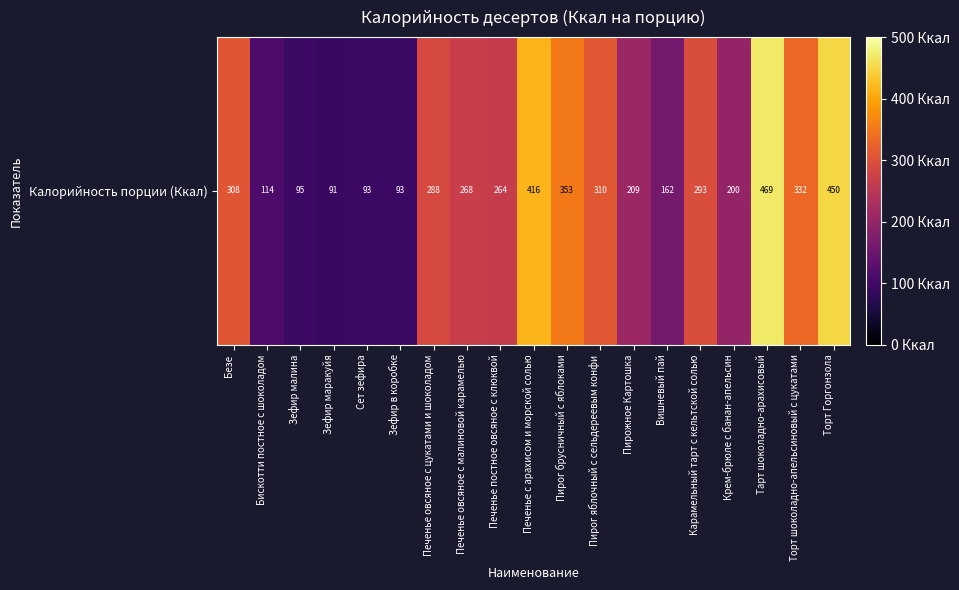

Which label corresponds to the largest value in the chart?

Тарт шоколадно-арахисовый